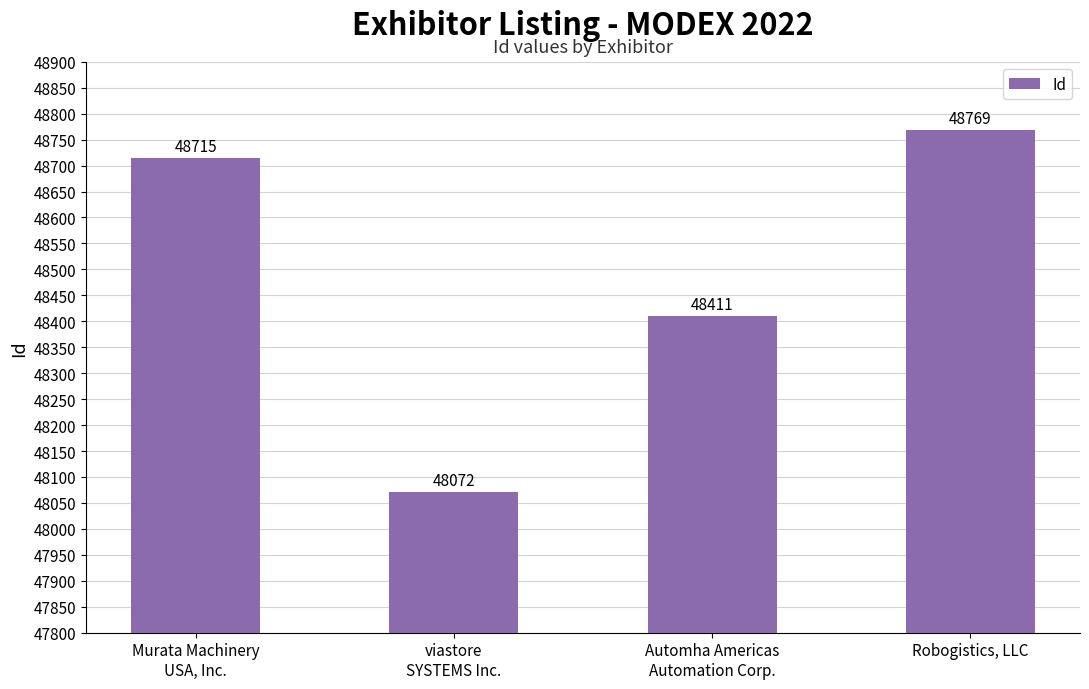

At which label is the value closest to 48420?

Automha Americas
Automation Corp.